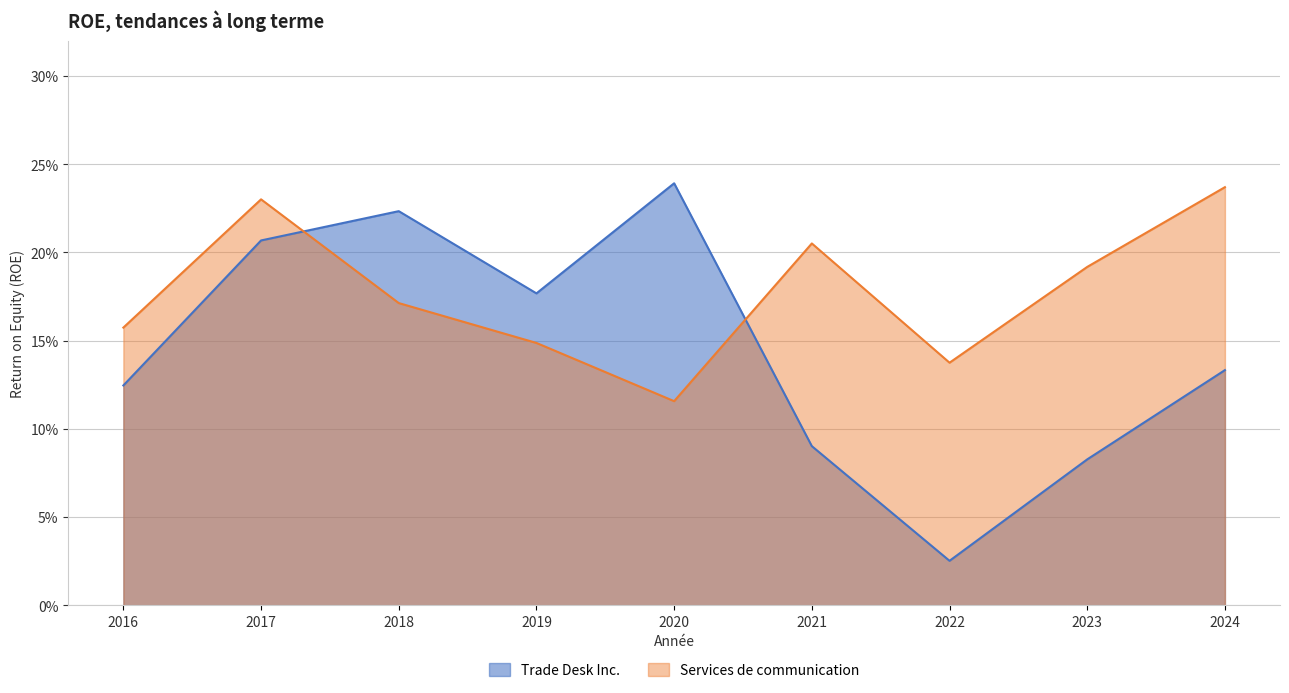

What is the maximum value for Services de communication?

0.2